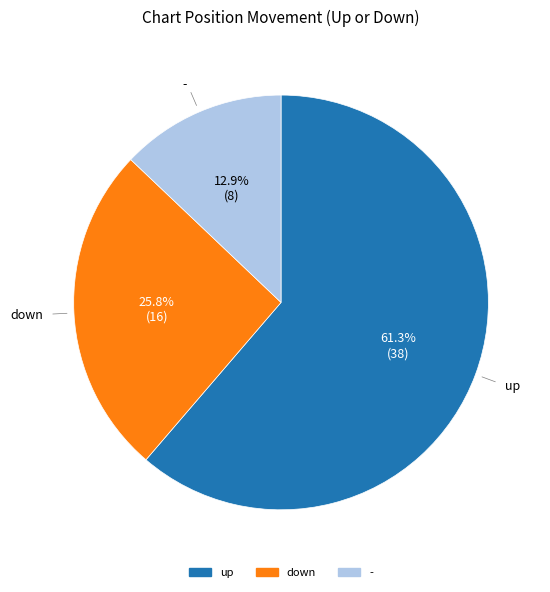

To the nearest percent, what is the difference between the largest and smallest slice percentages?

48%